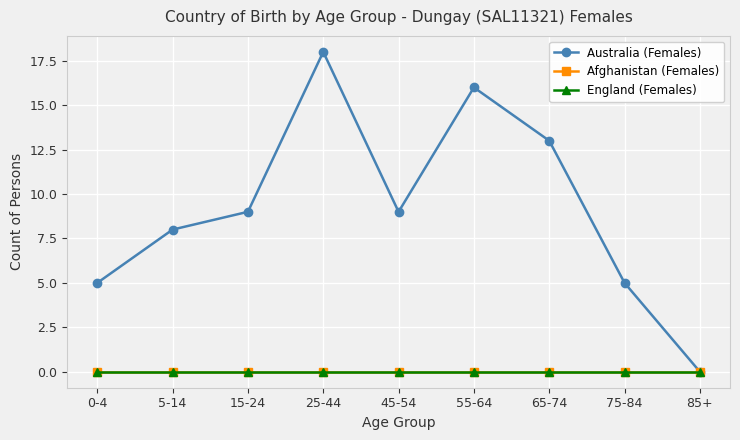

True or false: Australia (Females) and Afghanistan (Females) cross at least once.

False